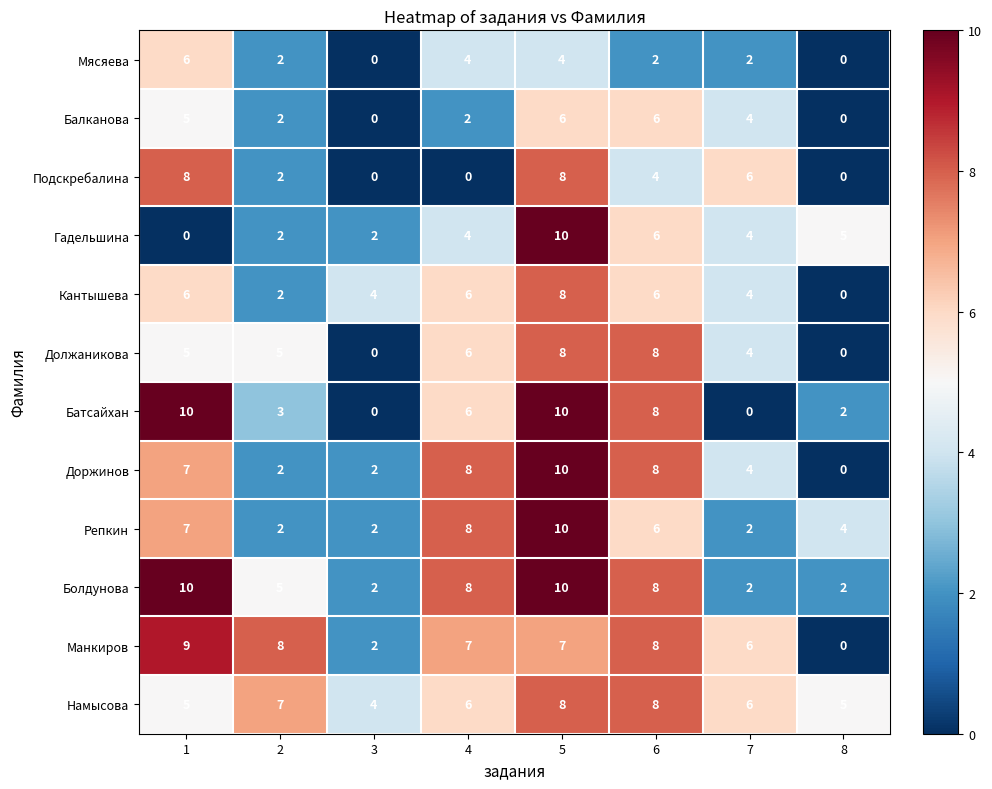

What is the sum of the Батсайхан values at 3 and 1?

10